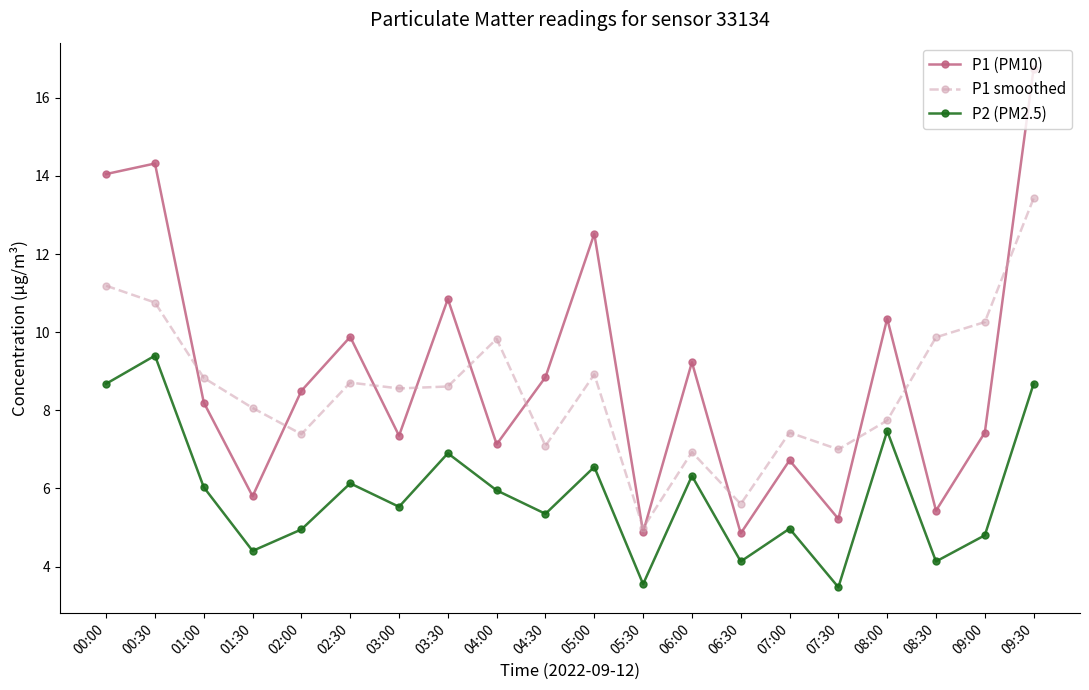

What is the highest value of the P1 (PM10) series?

16.8